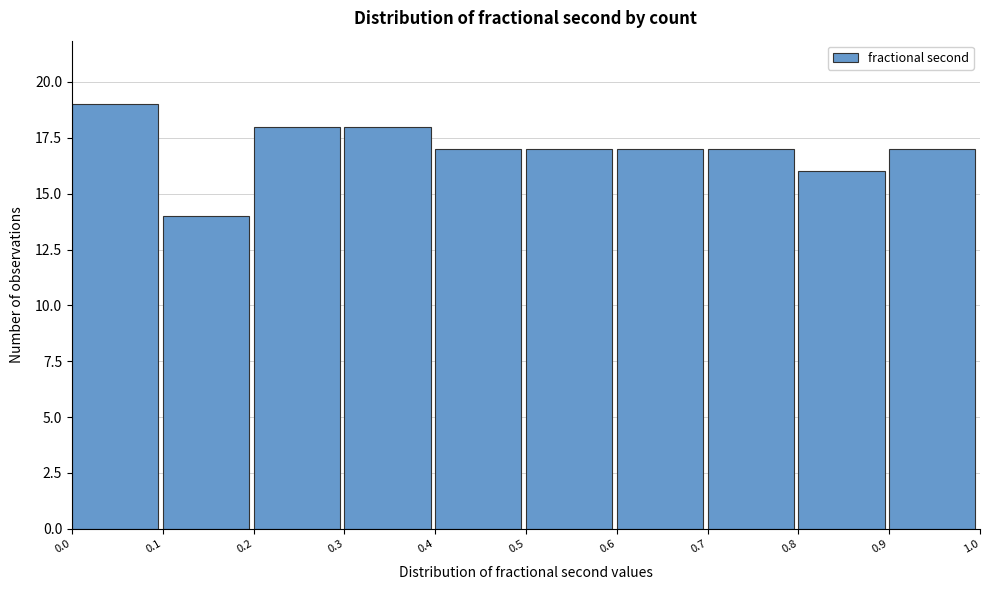

How tall is the bar that spans 0.3 to 0.4 on the x-axis? The values are not printed on the chart, so give them approximately, as read against the axis.

18